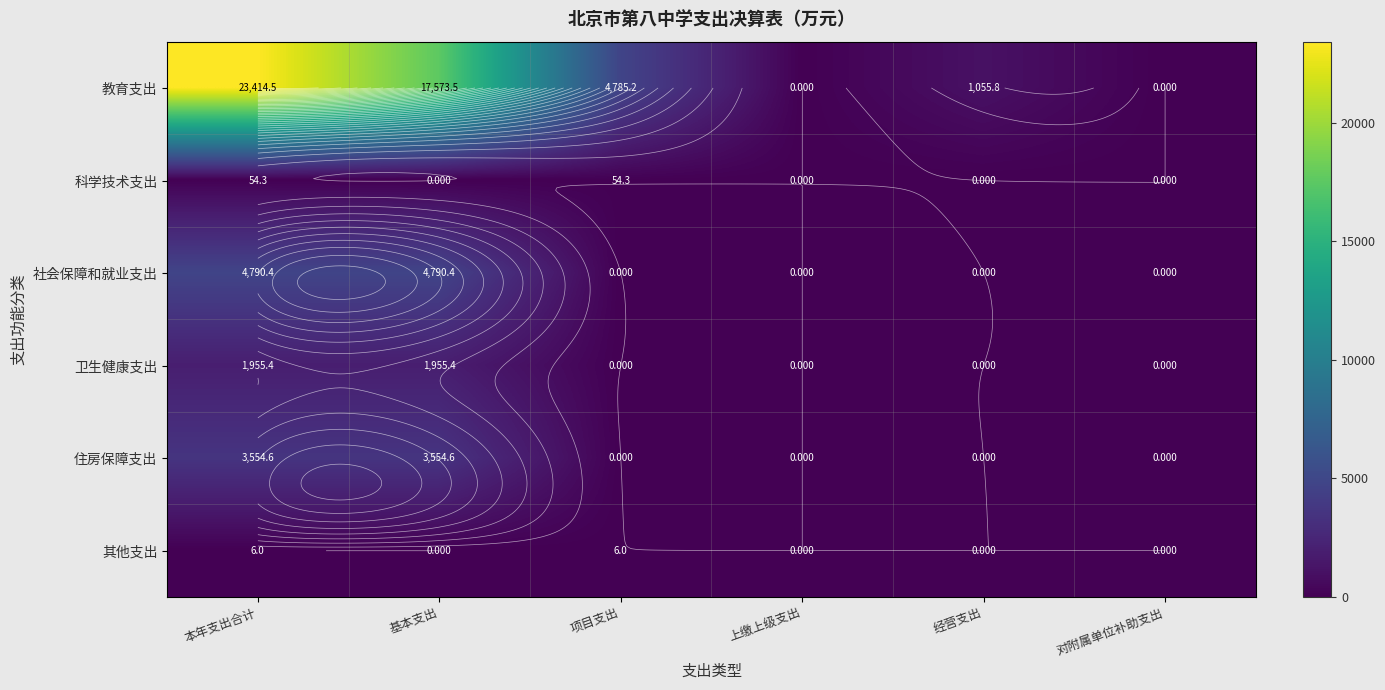

Which has a higher value, 项目支出 or 经营支出?

项目支出